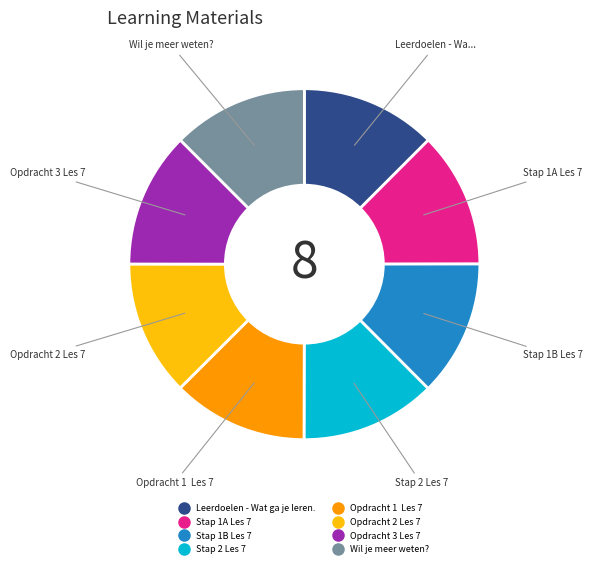

Is there a majority slice in this chart?

No